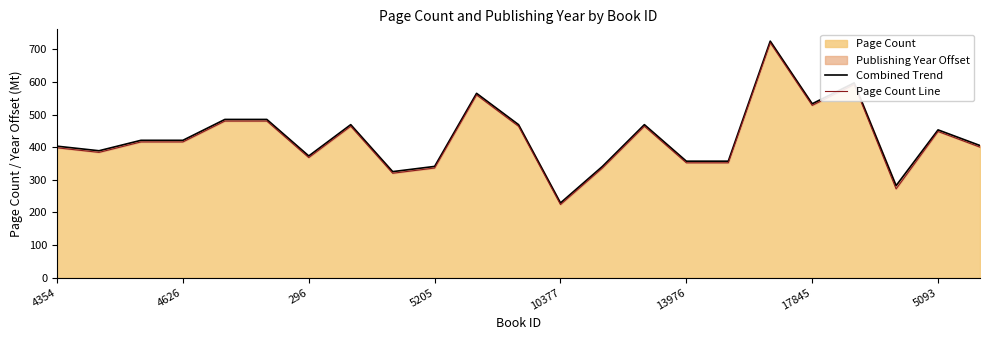

The Page Count series shows 224 at 10377. True or false?

True